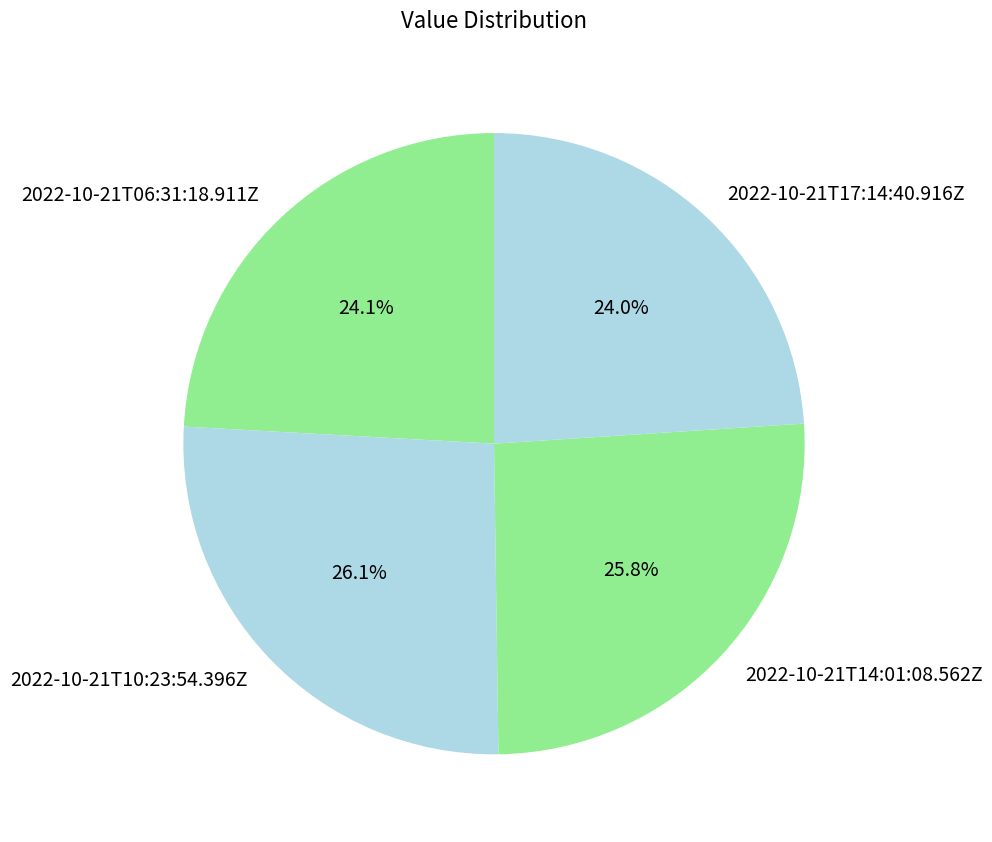

Is there any slice that represents more than half of the pie?

No